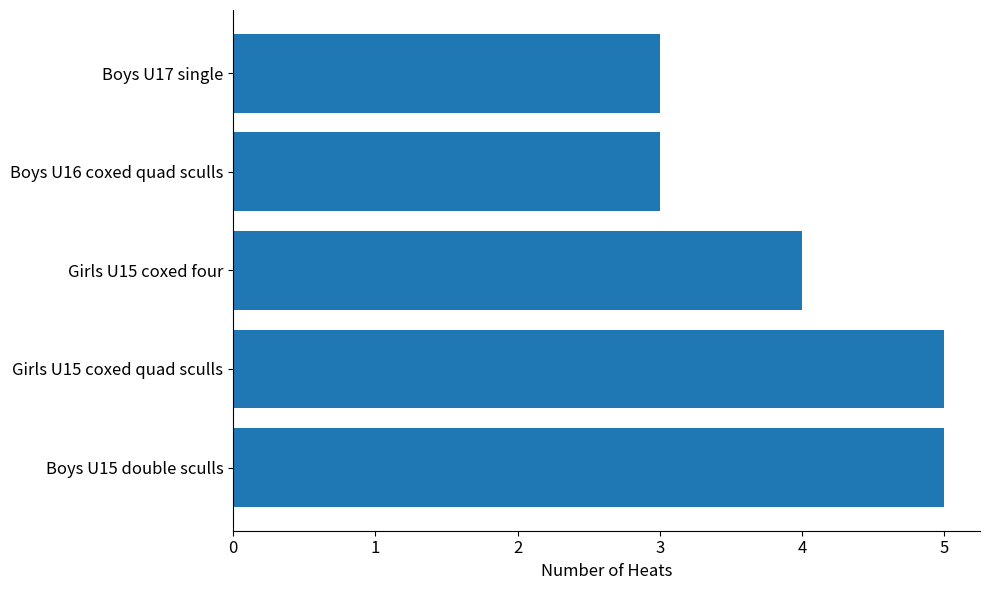

Between Boys U16 coxed quad sculls and Girls U15 coxed quad sculls, which is larger?

Girls U15 coxed quad sculls